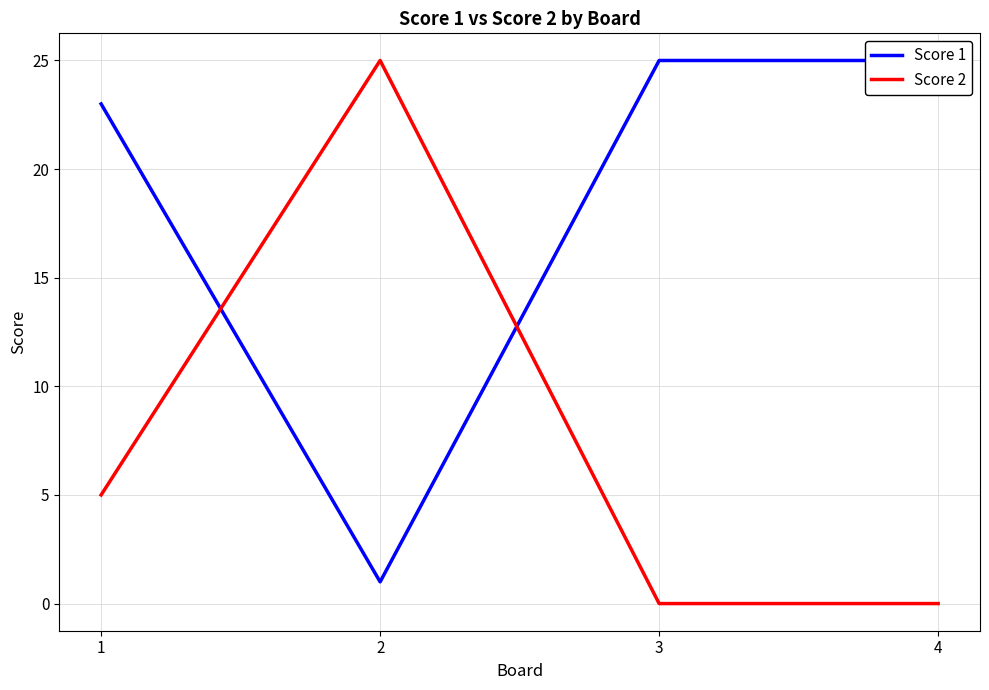

What is the total value across all series at 2?

26